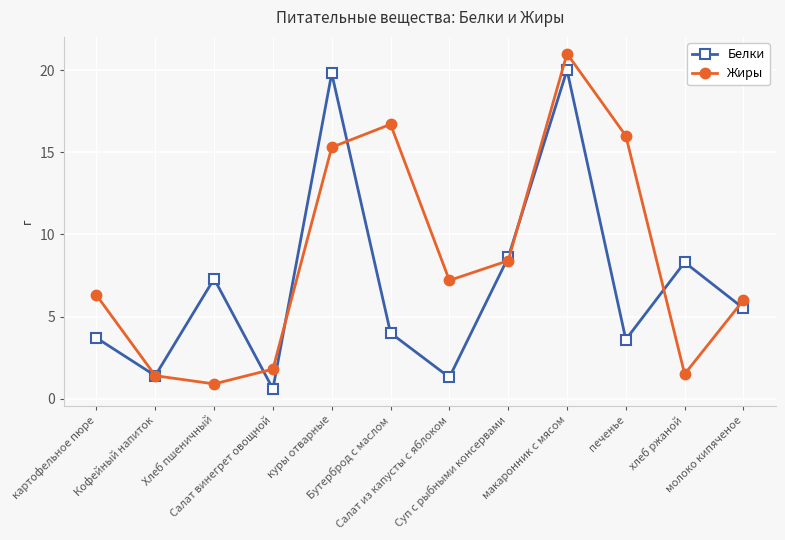

What is the sum of the Белки values at печенье and макаронник с мясом?

23.6